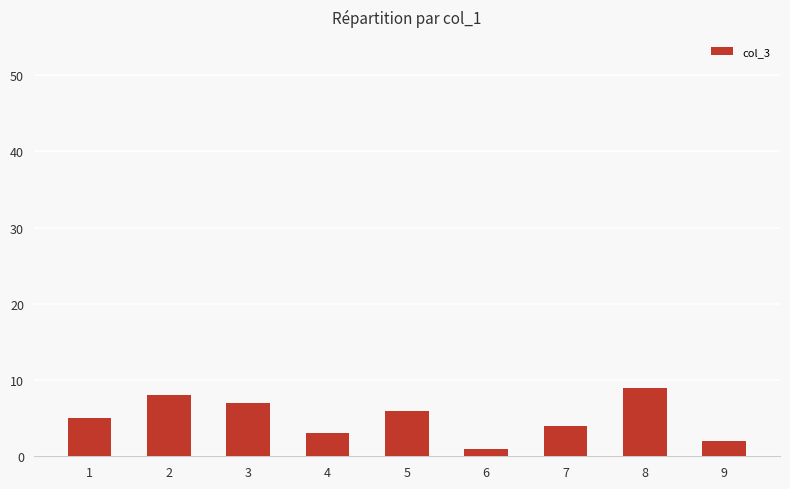

What is the ratio of the value at 5 to the value at 8?

0.7